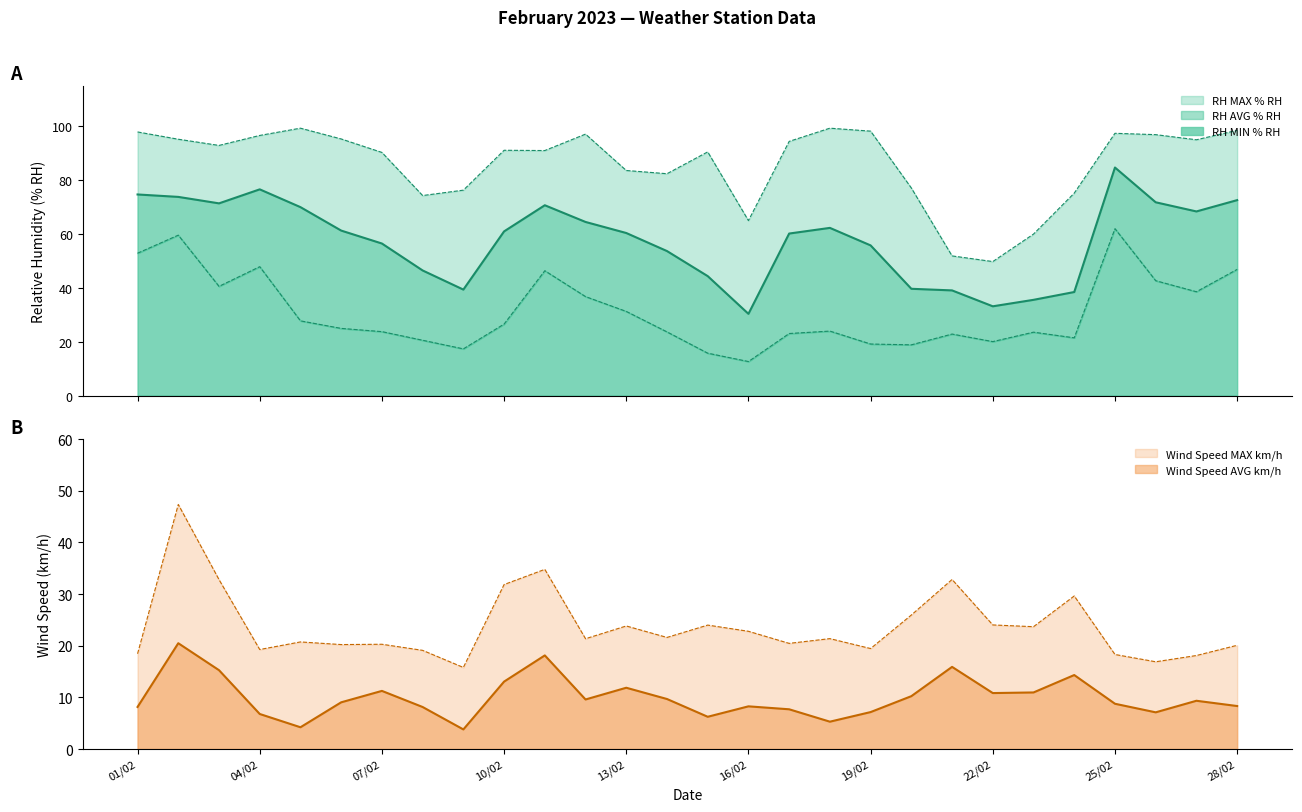

What is the maximum value shown in the chart?

99.2